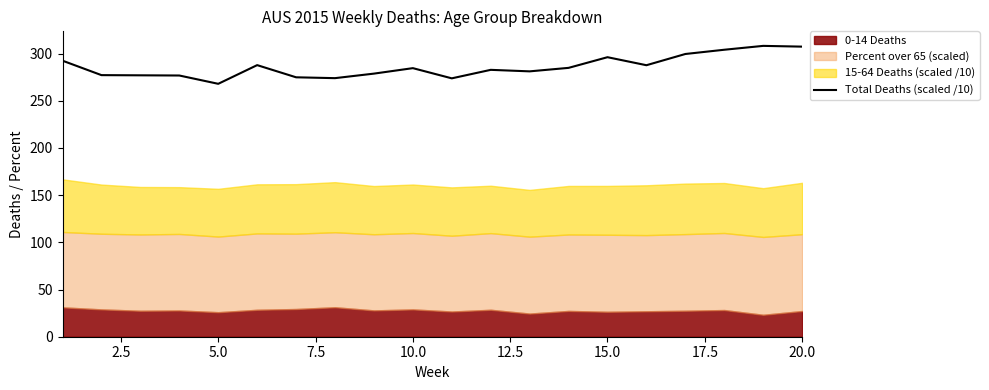

How many interior local valleys (lower than both neighbors) does the data have?

5